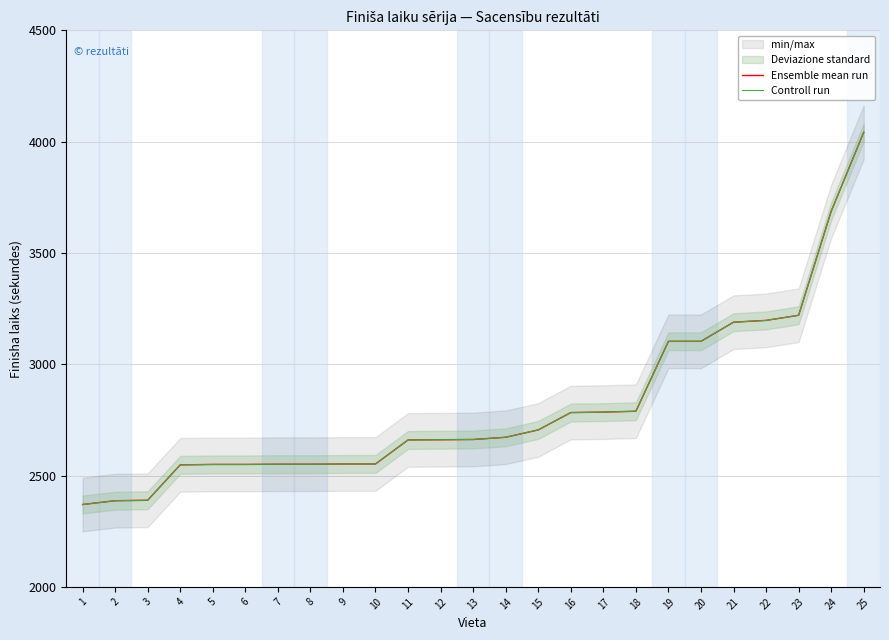

True or false: Ensemble mean run has more than 0 points higher than both neighbors.

False